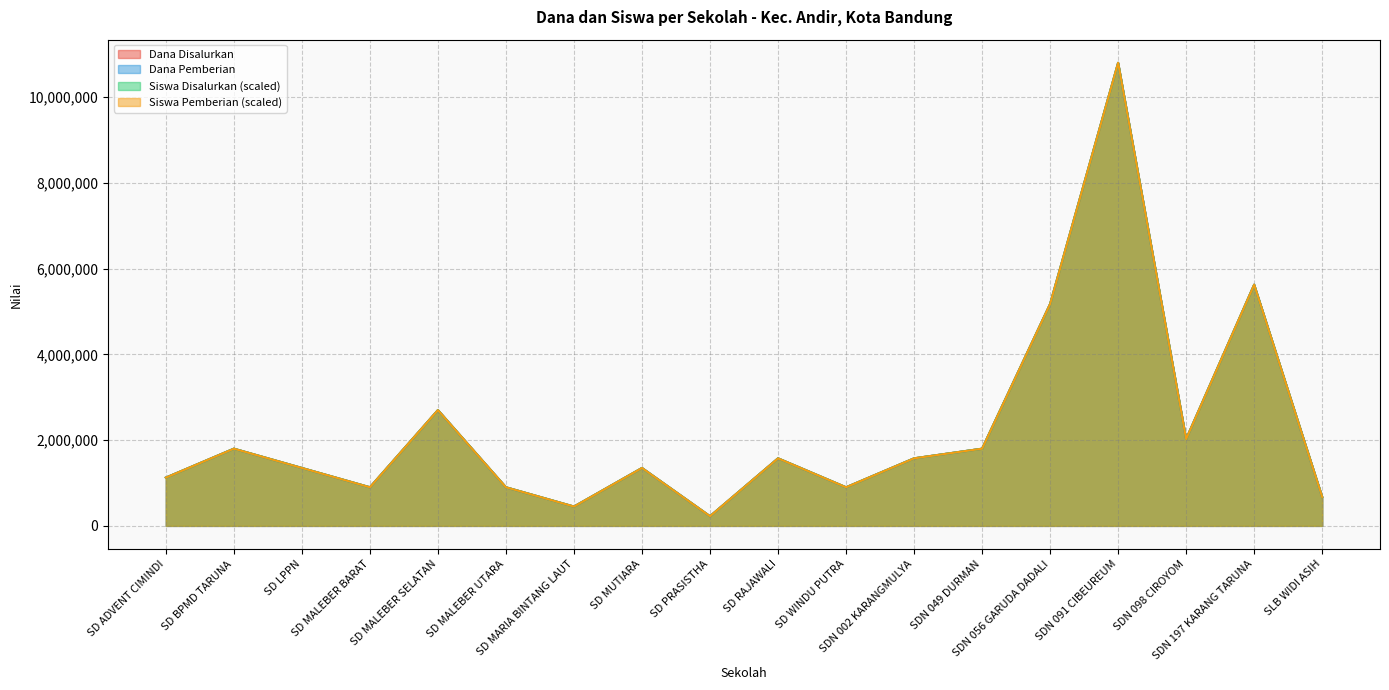

Reading left to right, what are all the values shown in this chart?

Dana Disalurkan: SD ADVENT CIMINDI=1125000	SD BPMD TARUNA=1800000	SD LPPN=1350000	SD MALEBER BARAT=900000	SD MALEBER SELATAN=2700000	SD MALEBER UTARA=900000	SD MARIA BINTANG LAUT=450000	SD MUTIARA=1350000	SD PRASISTHA=225000	SD RAJAWALI=1575000	SD WINDU PUTRA=900000	SDN 002 KARANGMULYA=1575000	SDN 049 DURMAN=1800000	SDN 056 GARUDA DADALI=5175000	SDN 091 CIBEUREUM=10800000	SDN 098 CIROYOM=2025000	SDN 197 KARANG TARUNA=5625000	SLB WIDI ASIH=675000
Siswa Disalurkan: SD ADVENT CIMINDI=1125000	SD BPMD TARUNA=1800000	SD LPPN=1350000	SD MALEBER BARAT=900000	SD MALEBER SELATAN=2700000	SD MALEBER UTARA=900000	SD MARIA BINTANG LAUT=450000	SD MUTIARA=1350000	SD PRASISTHA=225000	SD RAJAWALI=1575000	SD WINDU PUTRA=900000	SDN 002 KARANGMULYA=1575000	SDN 049 DURMAN=1800000	SDN 056 GARUDA DADALI=5175000	SDN 091 CIBEUREUM=10800000	SDN 098 CIROYOM=2025000	SDN 197 KARANG TARUNA=5625000	SLB WIDI ASIH=675000
Dana Pemberian: SD ADVENT CIMINDI=1125000	SD BPMD TARUNA=1800000	SD LPPN=1350000	SD MALEBER BARAT=900000	SD MALEBER SELATAN=2700000	SD MALEBER UTARA=900000	SD MARIA BINTANG LAUT=450000	SD MUTIARA=1350000	SD PRASISTHA=225000	SD RAJAWALI=1575000	SD WINDU PUTRA=900000	SDN 002 KARANGMULYA=1575000	SDN 049 DURMAN=1800000	SDN 056 GARUDA DADALI=5175000	SDN 091 CIBEUREUM=10800000	SDN 098 CIROYOM=2025000	SDN 197 KARANG TARUNA=5625000	SLB WIDI ASIH=675000
Siswa Pemberian: SD ADVENT CIMINDI=1125000	SD BPMD TARUNA=1800000	SD LPPN=1350000	SD MALEBER BARAT=900000	SD MALEBER SELATAN=2700000	SD MALEBER UTARA=900000	SD MARIA BINTANG LAUT=450000	SD MUTIARA=1350000	SD PRASISTHA=225000	SD RAJAWALI=1575000	SD WINDU PUTRA=900000	SDN 002 KARANGMULYA=1575000	SDN 049 DURMAN=1800000	SDN 056 GARUDA DADALI=5175000	SDN 091 CIBEUREUM=10800000	SDN 098 CIROYOM=2025000	SDN 197 KARANG TARUNA=5625000	SLB WIDI ASIH=675000